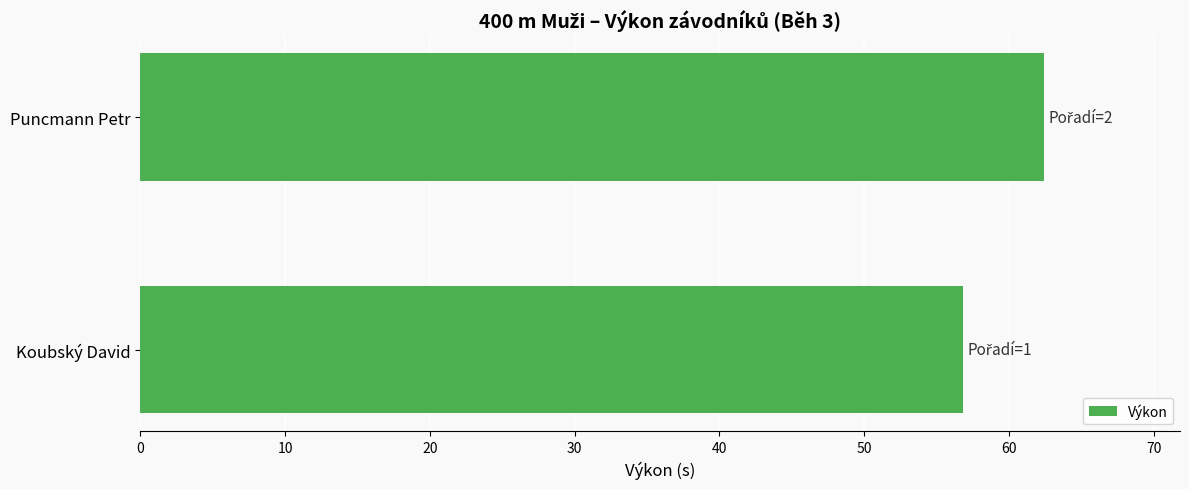

What is the minimum value shown in the chart?

56.8